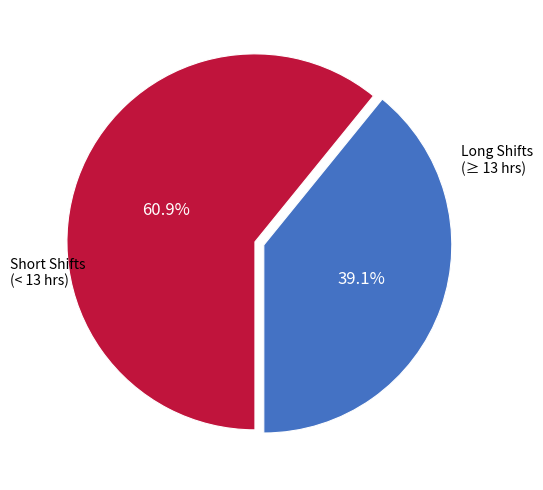

Does any single category account for the majority?

Yes